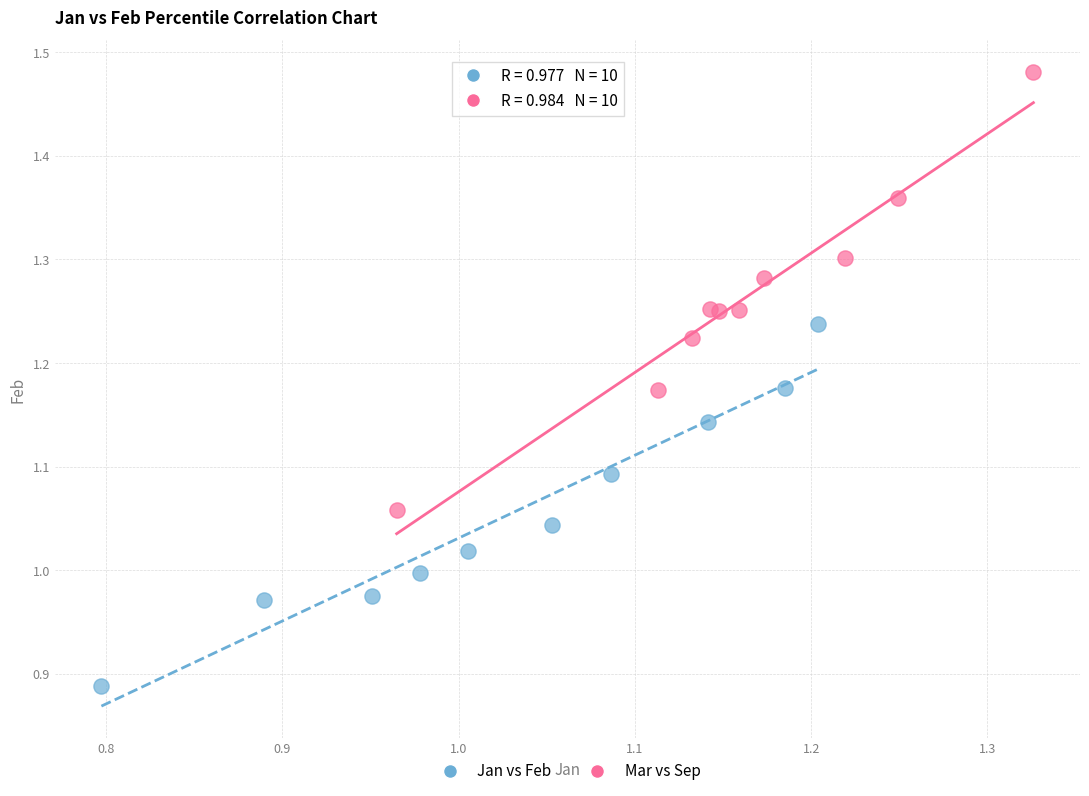

Which series reaches the maximum Y coordinate?

Mar vs Sep